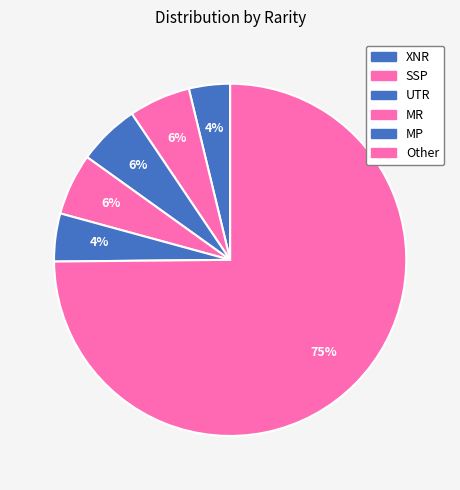

Count the number of slices in the pie.

6